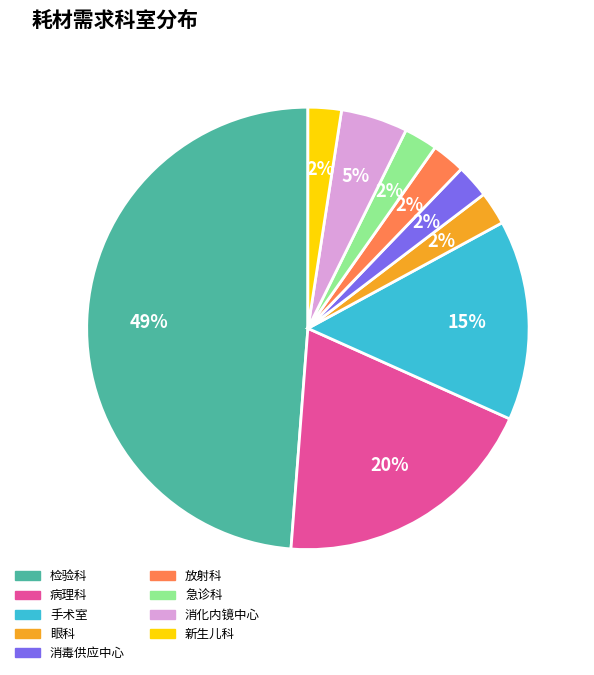

Is the sum of 急诊科 and 放射科 greater than half?

No